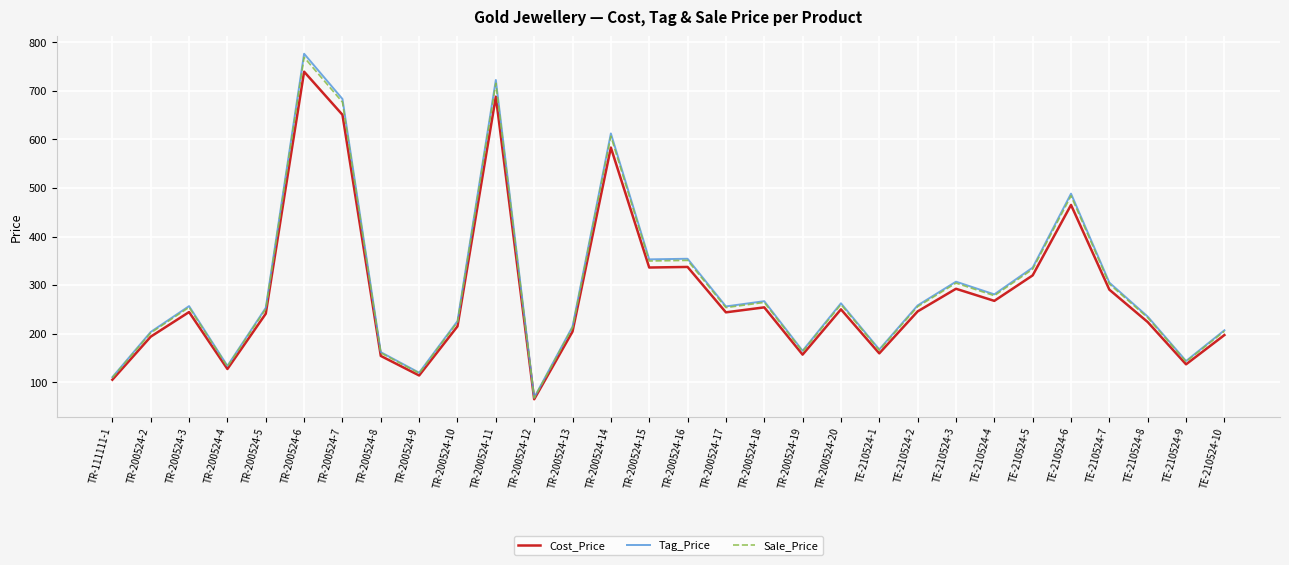

The value of Sale_Price at TR-200524-13 is 334.5. True or false?

False